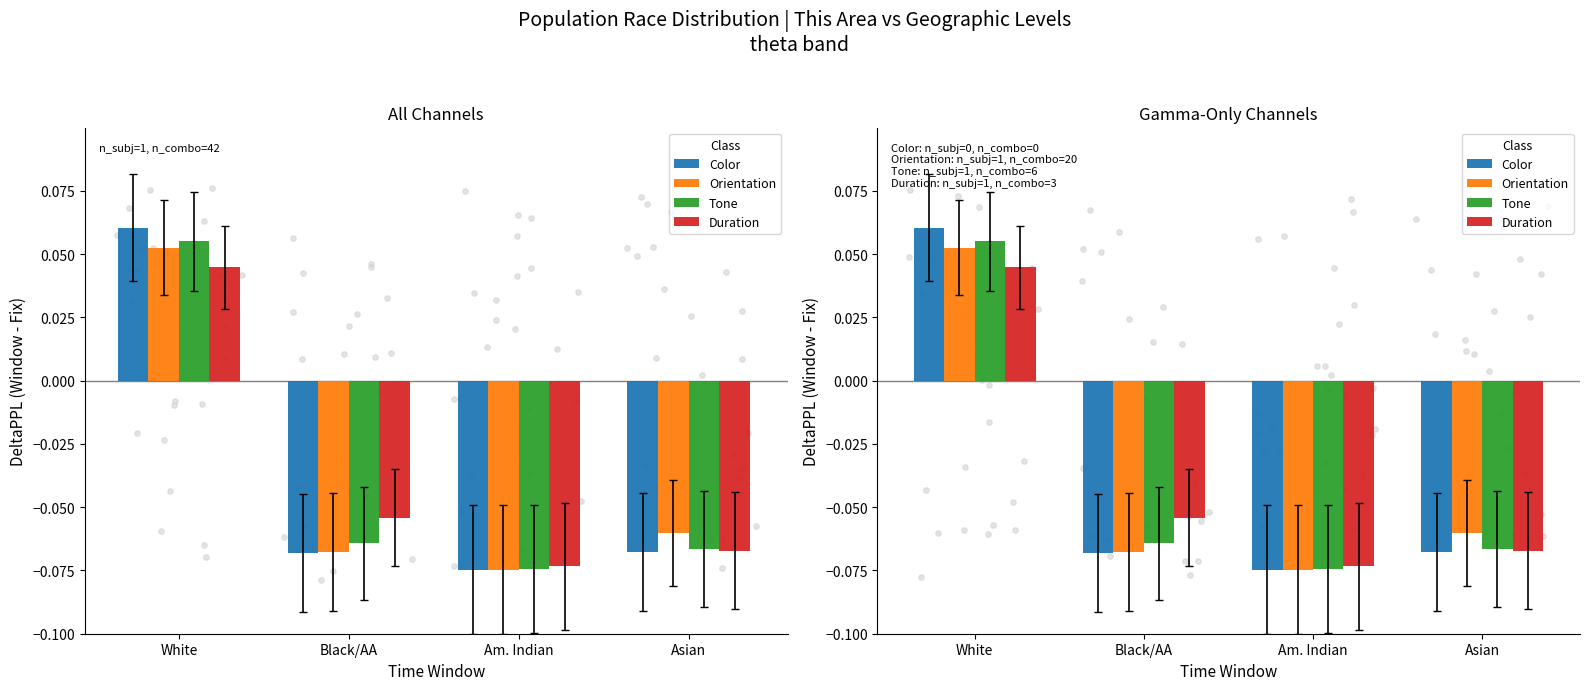

Which series has the largest Y range (max minus min)?

Color